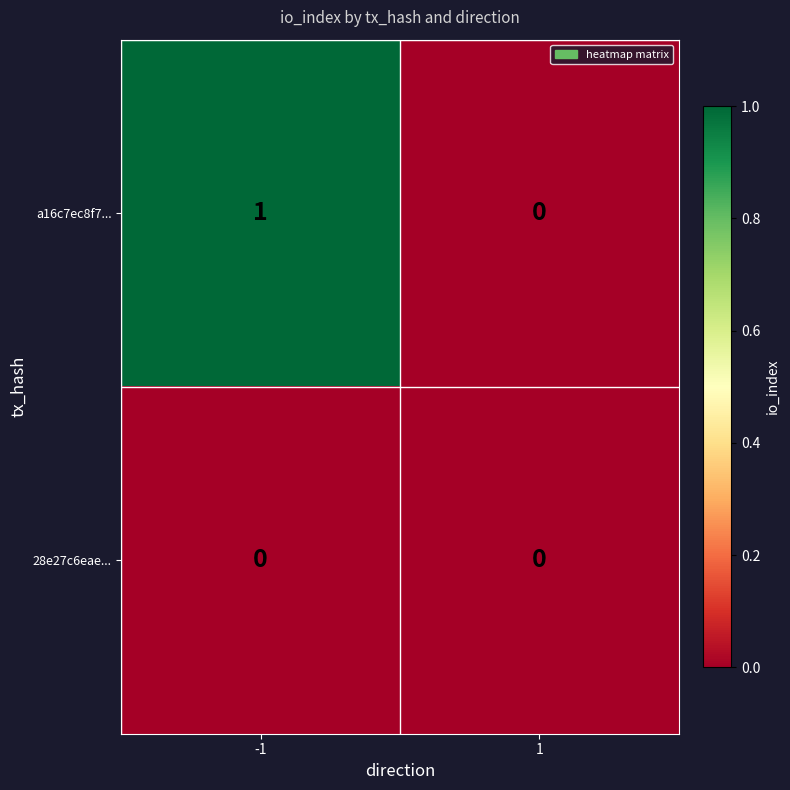

List the series in order of their peak value, lowest first.

28e27c6eae..., a16c7ec8f7...